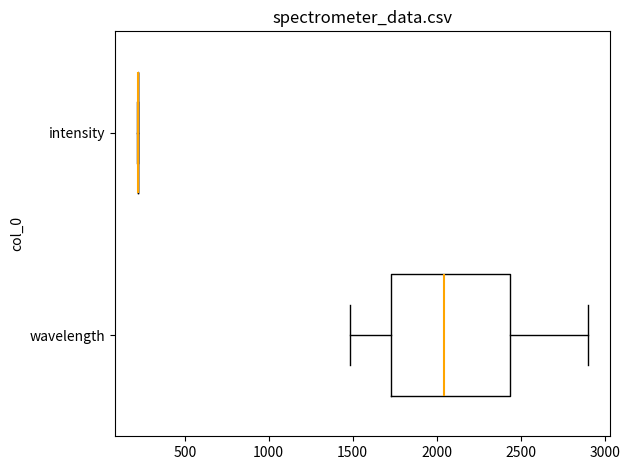

Which box is the widest, from its left edge to its right edge?

wavelength